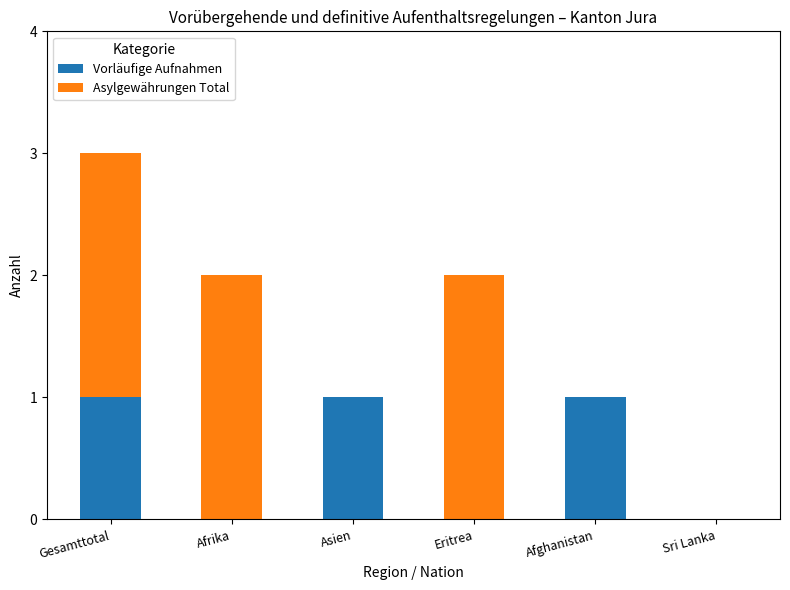

How many categories are shown in the chart?

6